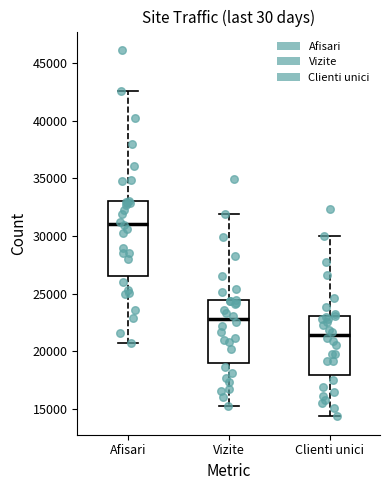

Where does the upper whisker of the box for Clienti unici end on the y-axis? The values are not printed on the chart, so give them approximately, as read against the axis.

30000